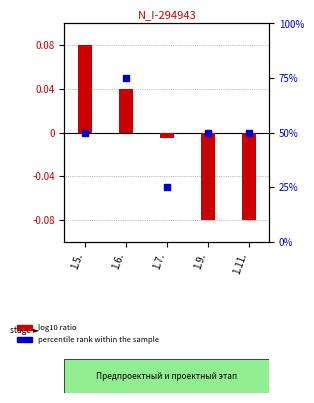

Which series has the largest total across all categories?

Процент выполнения за отчетный период